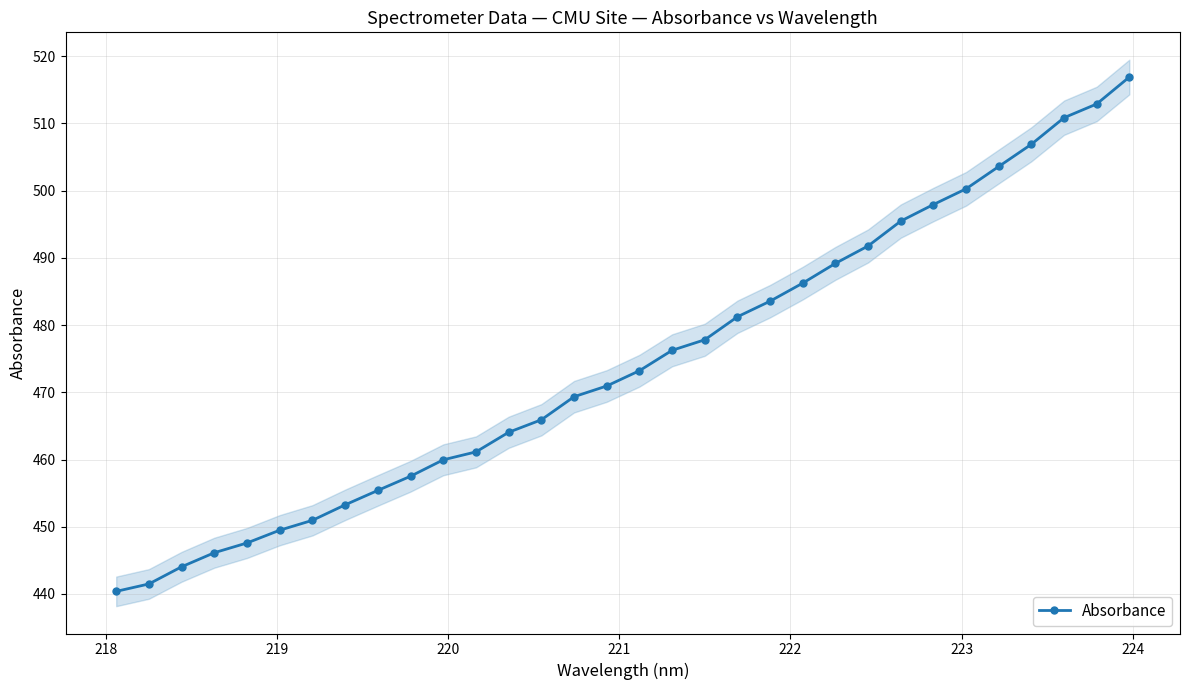

The value at 219 is 639.9. True or false?

False